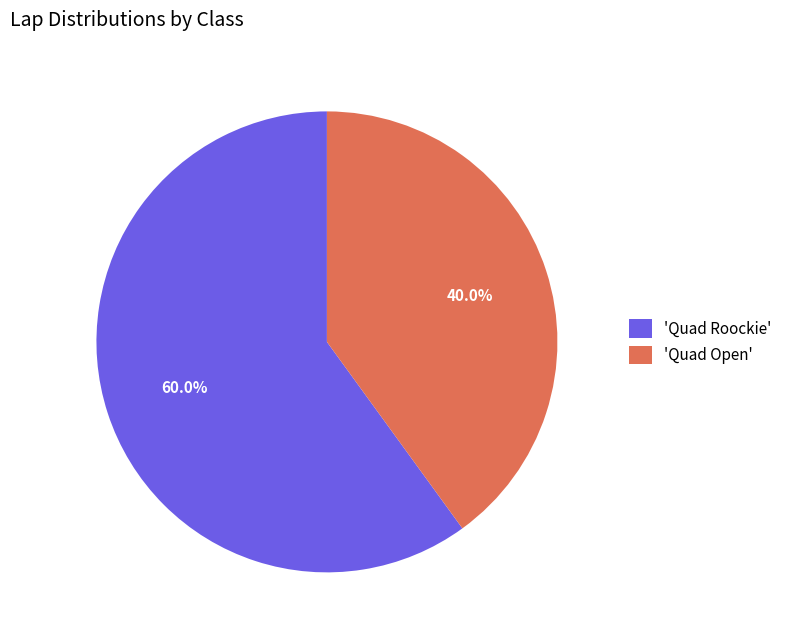

What is the largest slice in the pie chart?

'Quad Roockie'